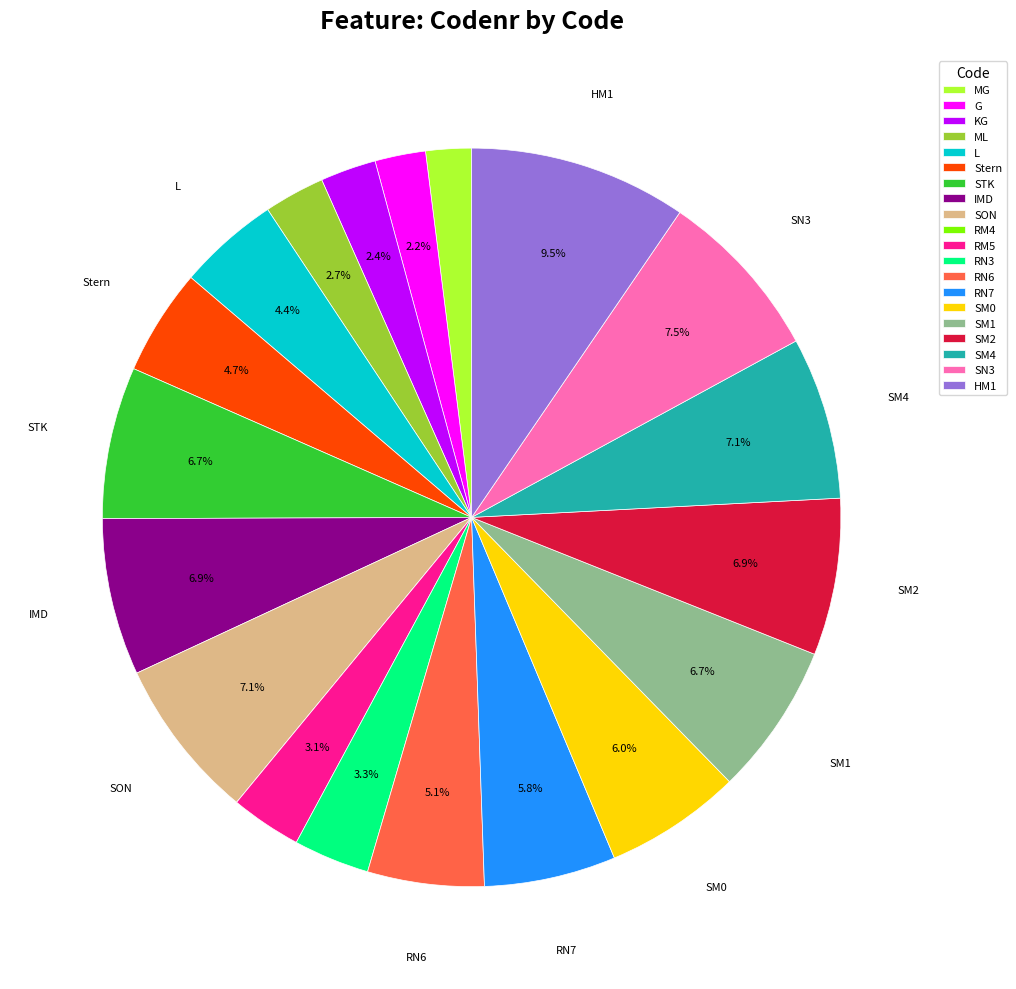

What percentage is NOT represented by SN3?

92.5%